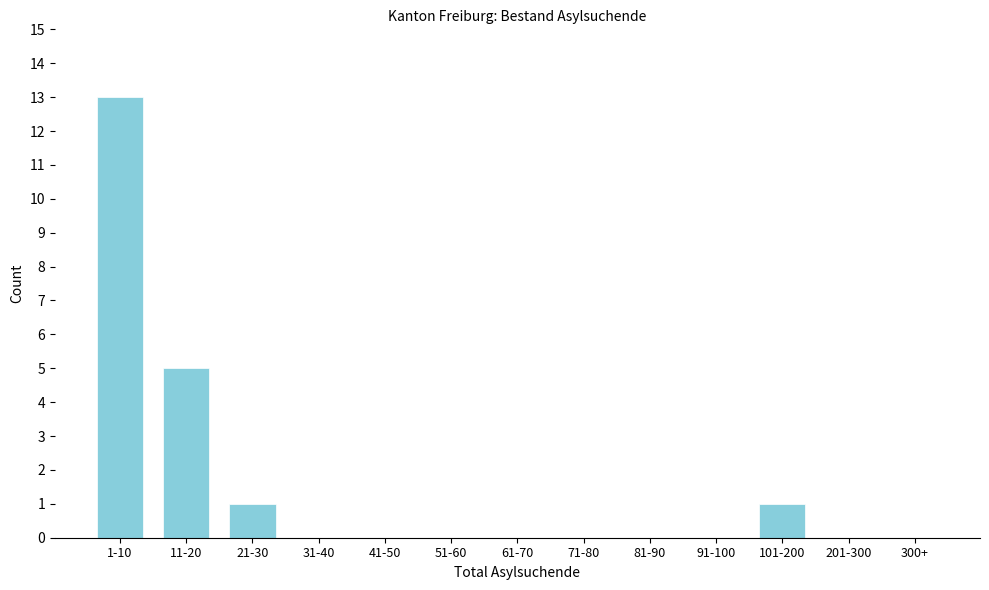

Reading left to right, what are all the values shown in this chart?

1-10=13	11-20=5	21-30=1	31-40=0	41-50=0	51-60=0	61-70=0	71-80=0	81-90=0	91-100=0	101-200=1	201-300=0	300+=0